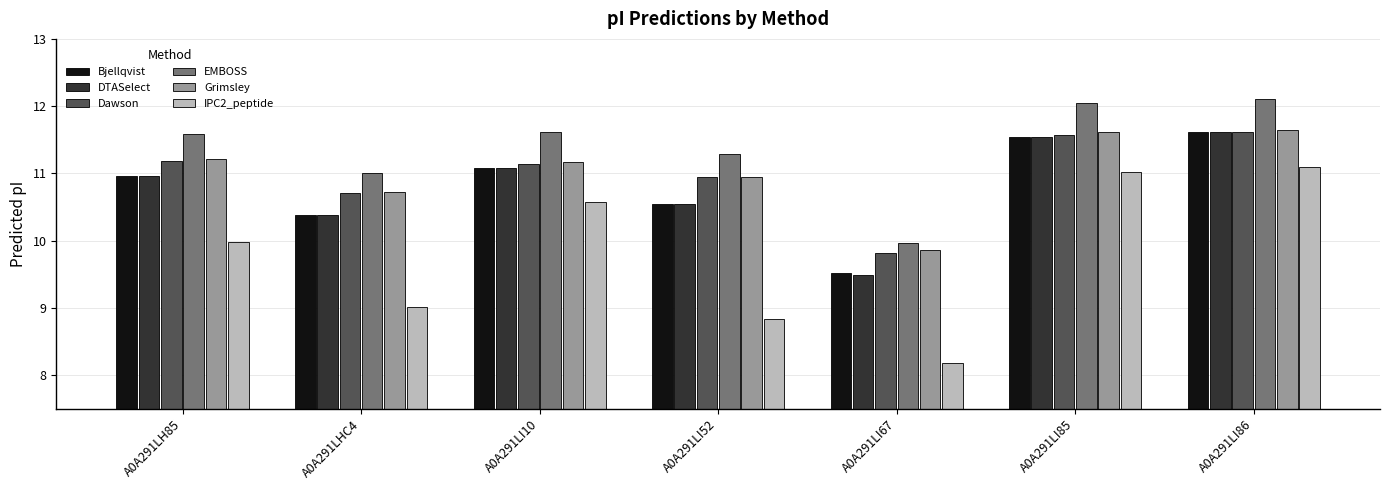

Is the value of Grimsley at A0A291LI85 greater than the value of Bjellqvist at A0A291LI52?

Yes